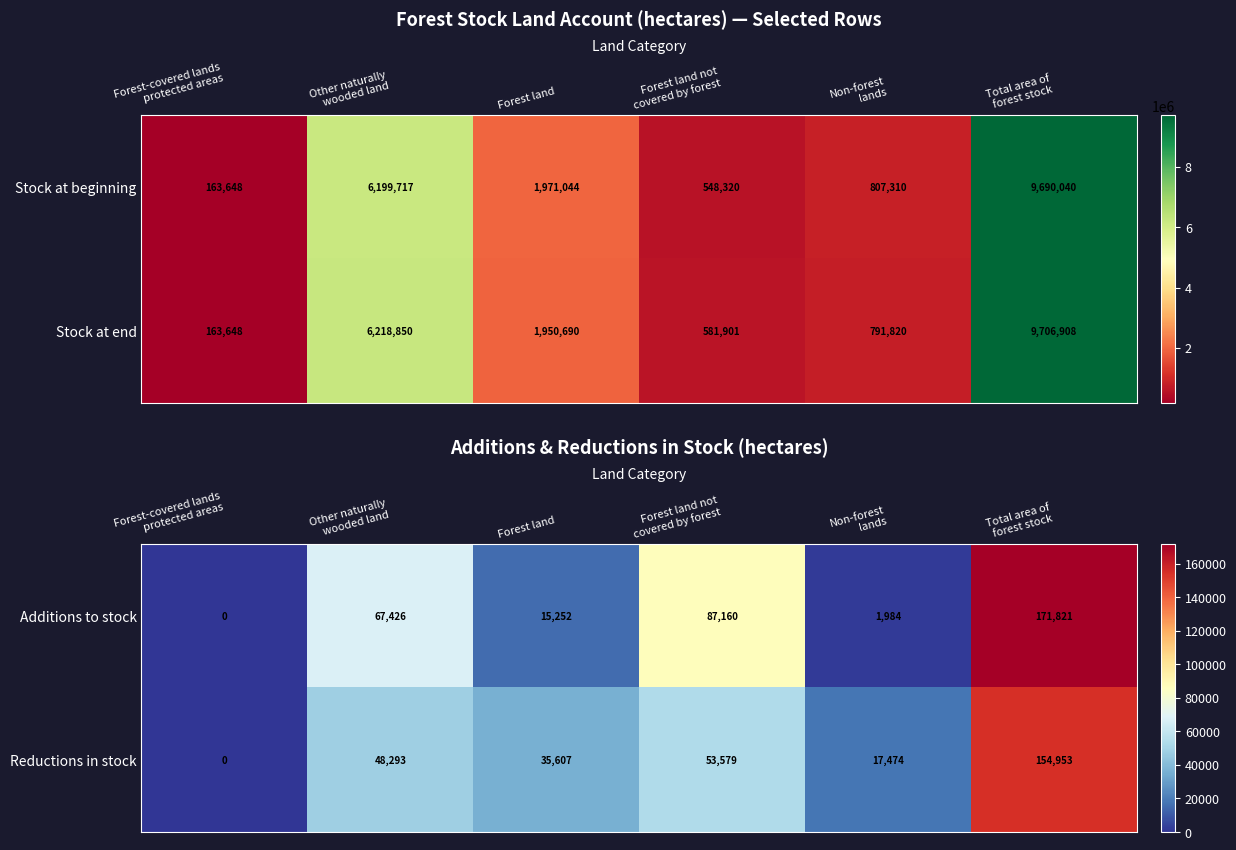

What is the difference between the maximum and second lowest values in the Additions to stock series?

169837